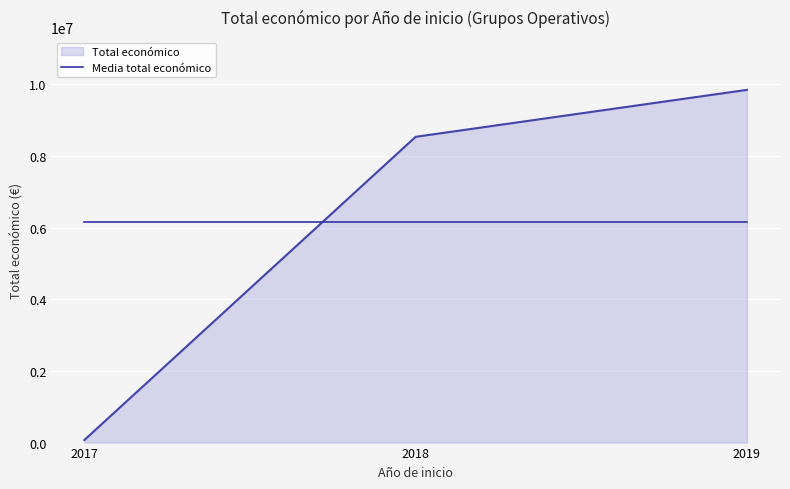

What is the greatest value displayed?

9847932